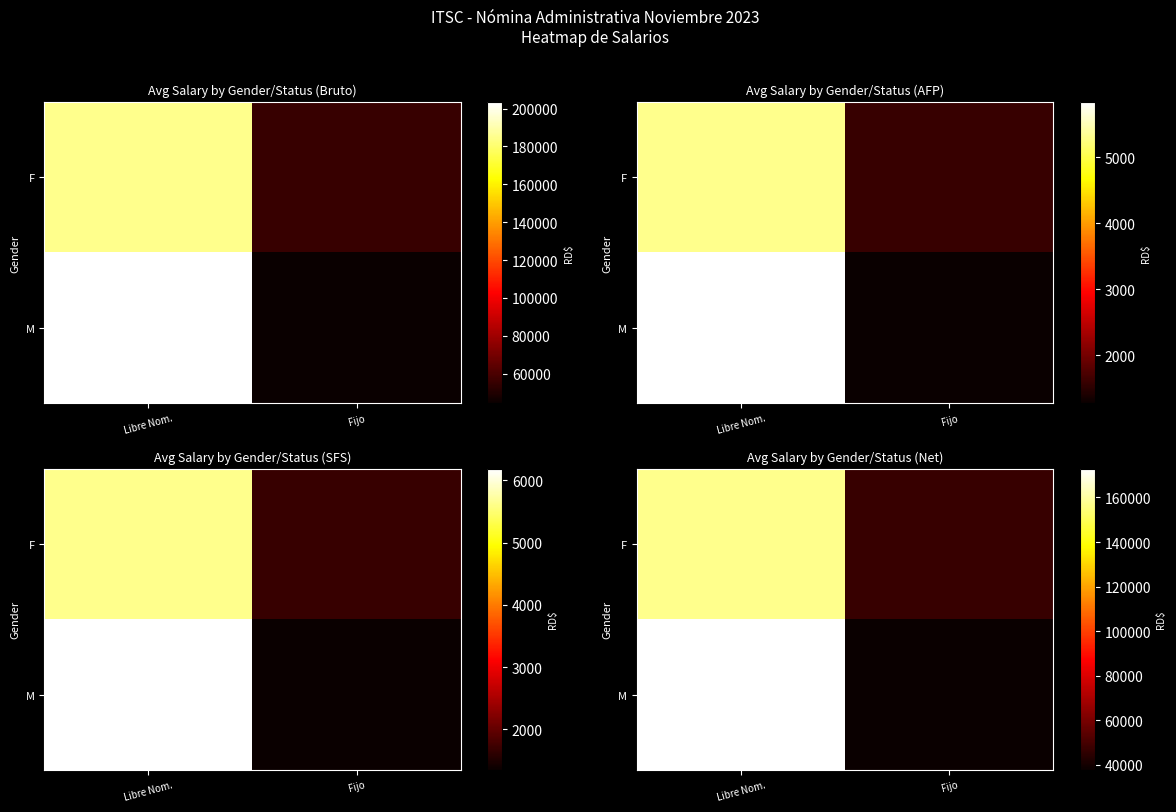

Which series has the largest range (max minus min)?

M